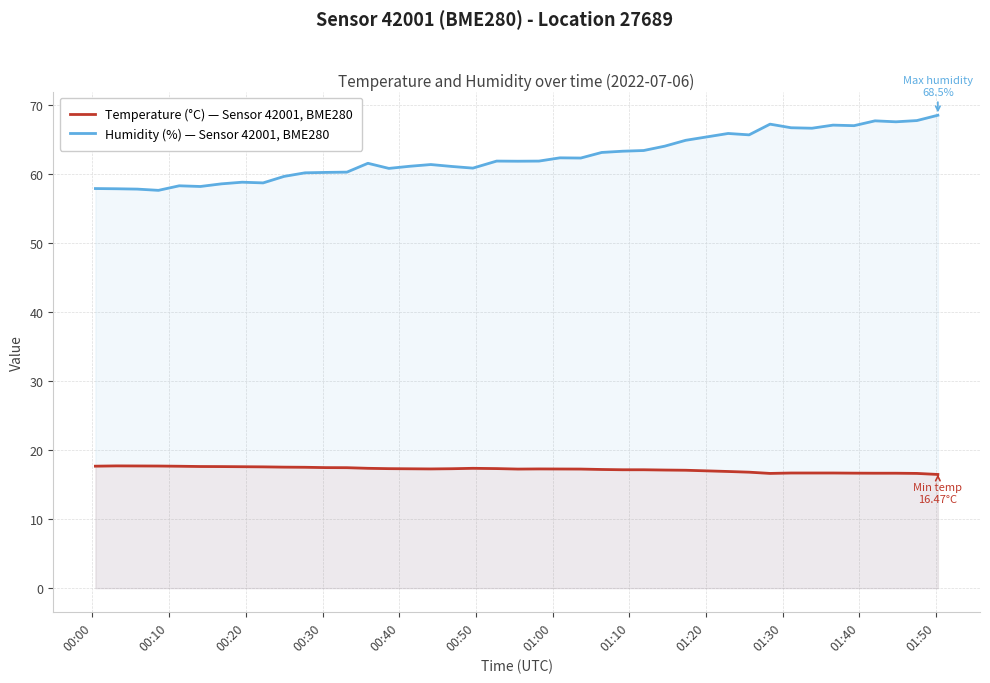

Which series has the widest spread of values?

Humidity (%) — Sensor 42001, BME280